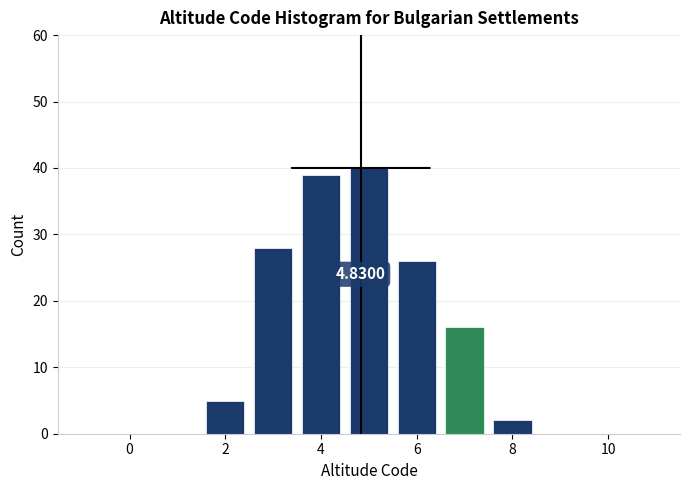

Over which range of the x-axis is the bar tallest?

4.5 to 5.5